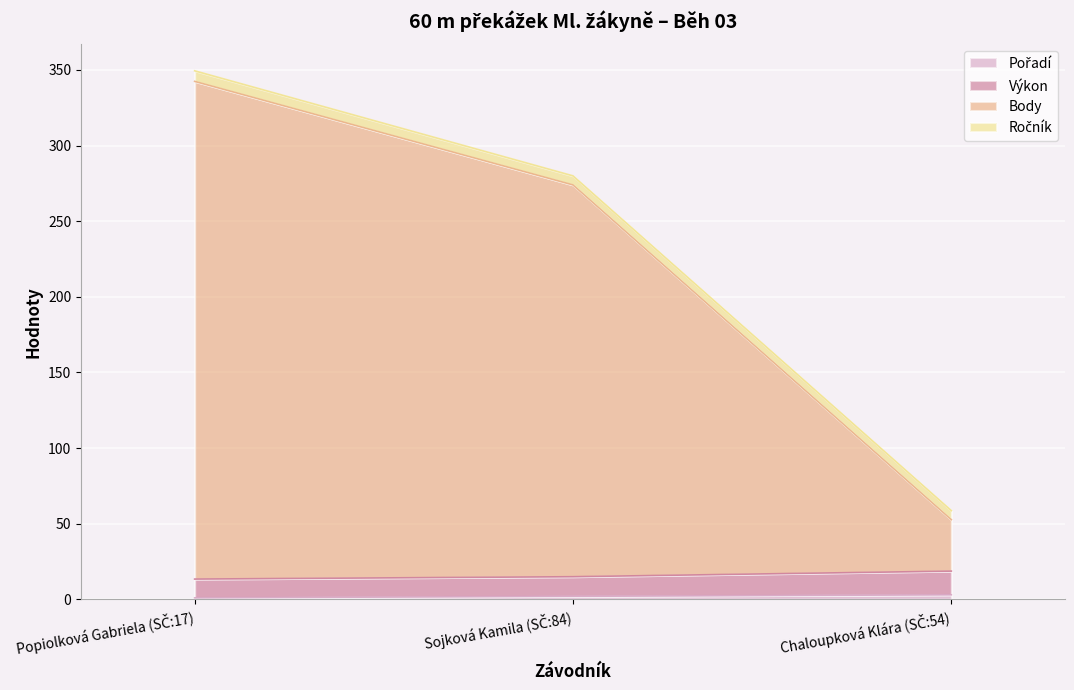

Does the chart display data point markers on the line(s)?

No